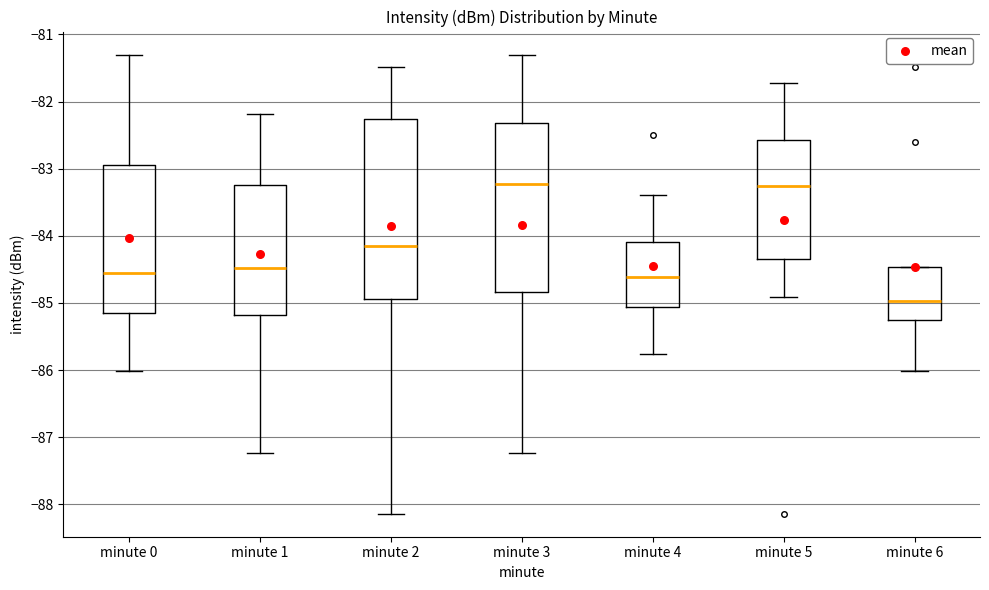

Where is the lower edge of the box for minute 3 on the y-axis? The values are not printed on the chart, so give them approximately, as read against the axis.

-84.8